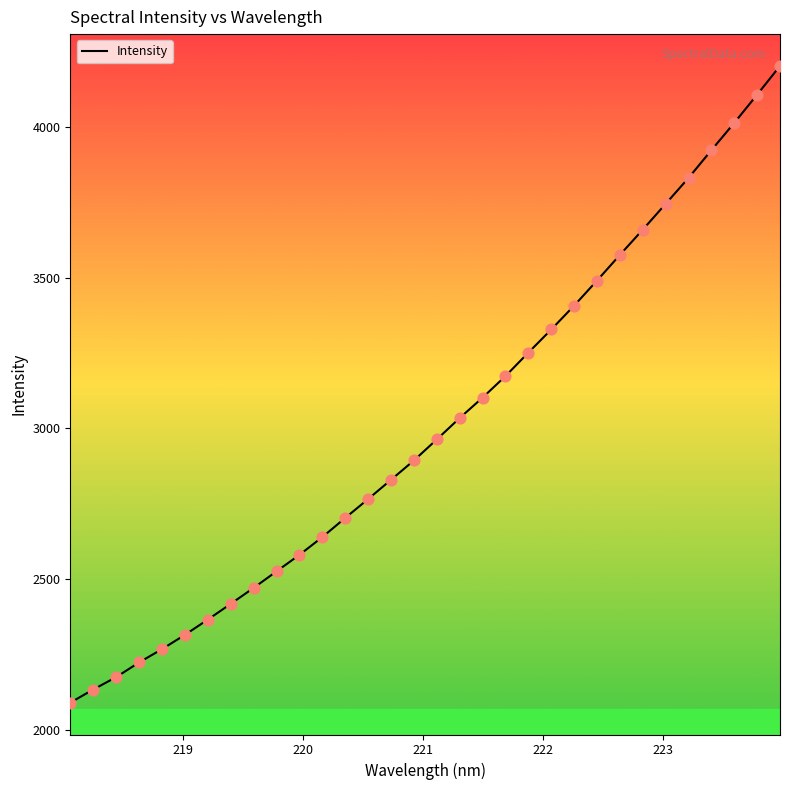

What is the maximum value shown in the chart?

4201.8